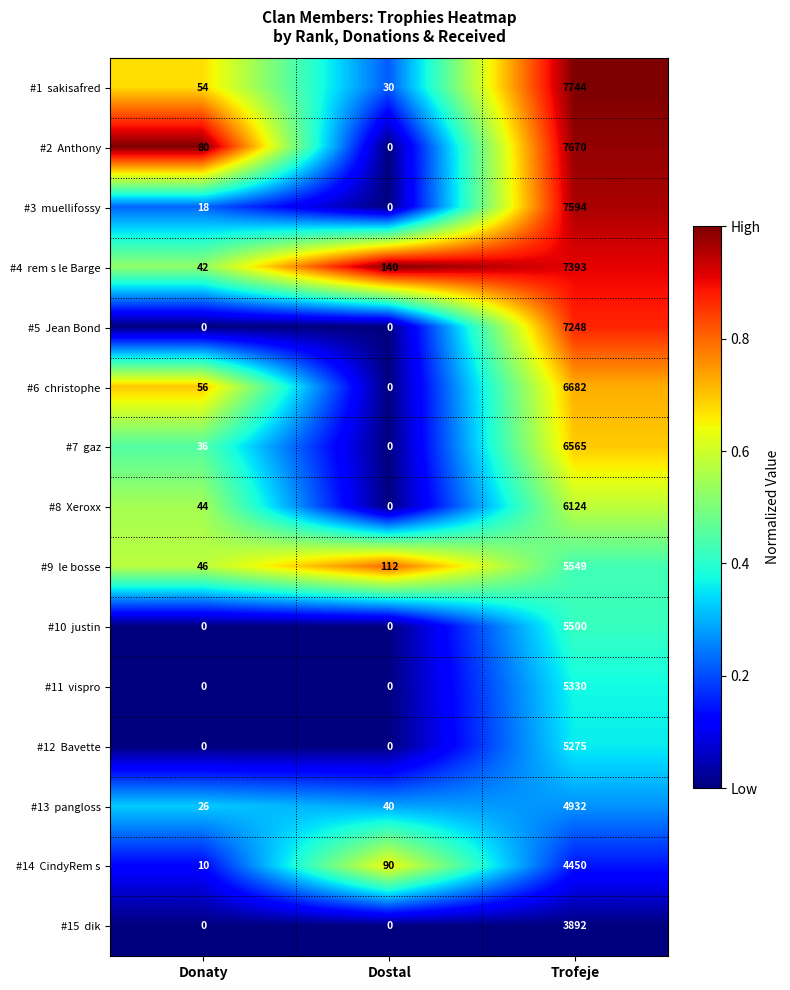

What is the difference between the highest and lowest values at Donaty?

80